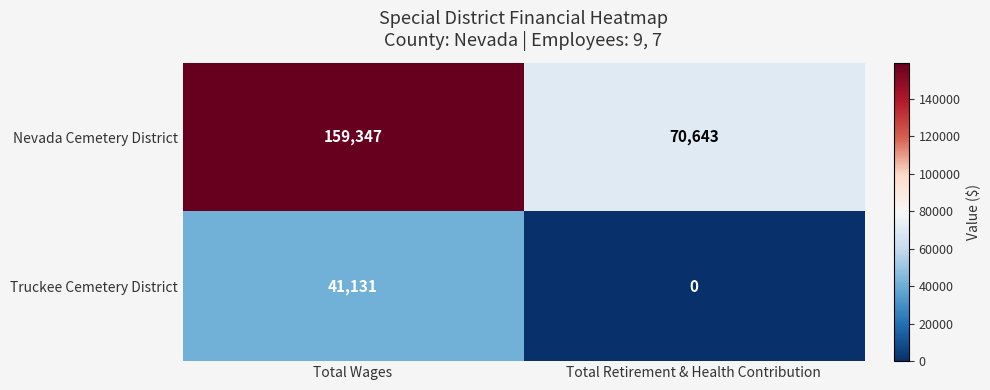

Which label corresponds to the smallest value in the chart?

Total Retirement & Health Contribution